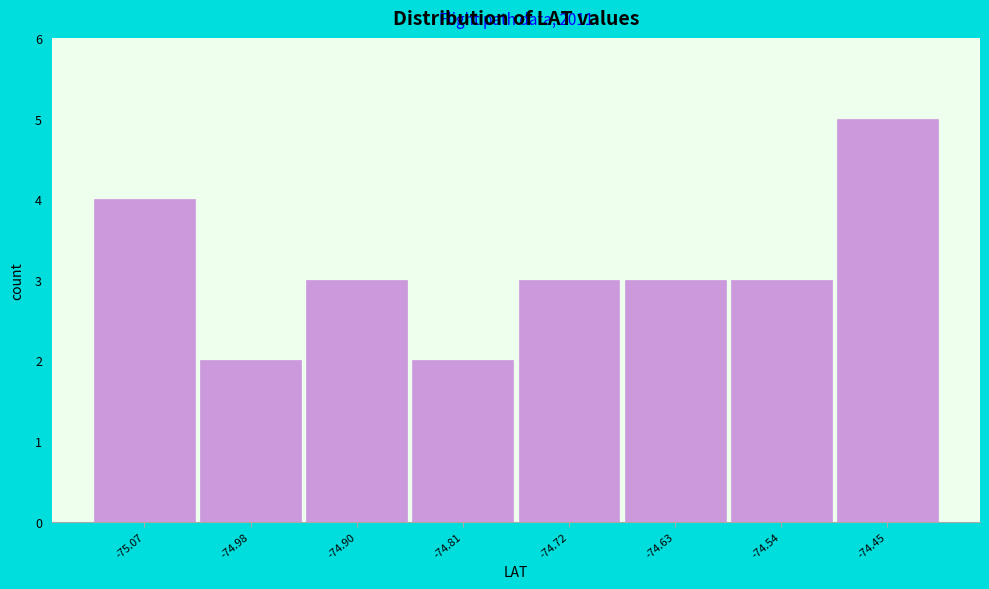

Reading left to right, what are all the values shown in this chart?

4	2	3	2	3	3	3	5